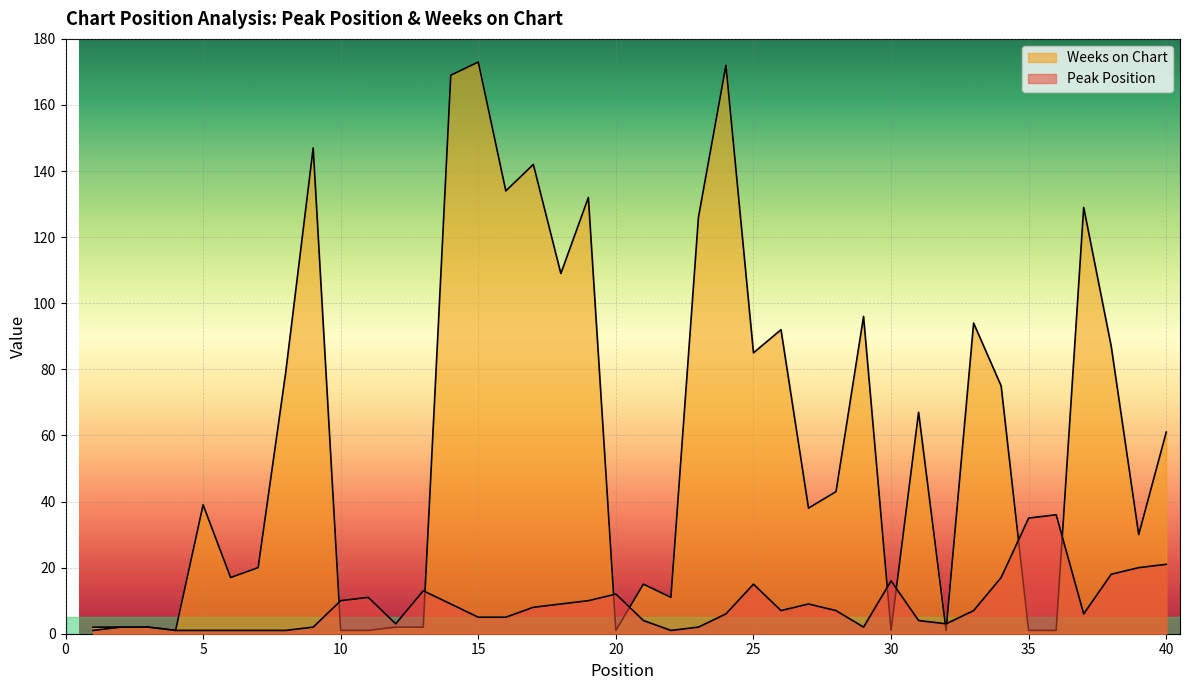

What is the value of the Weeks on Chart point at the 7th from the left?

20